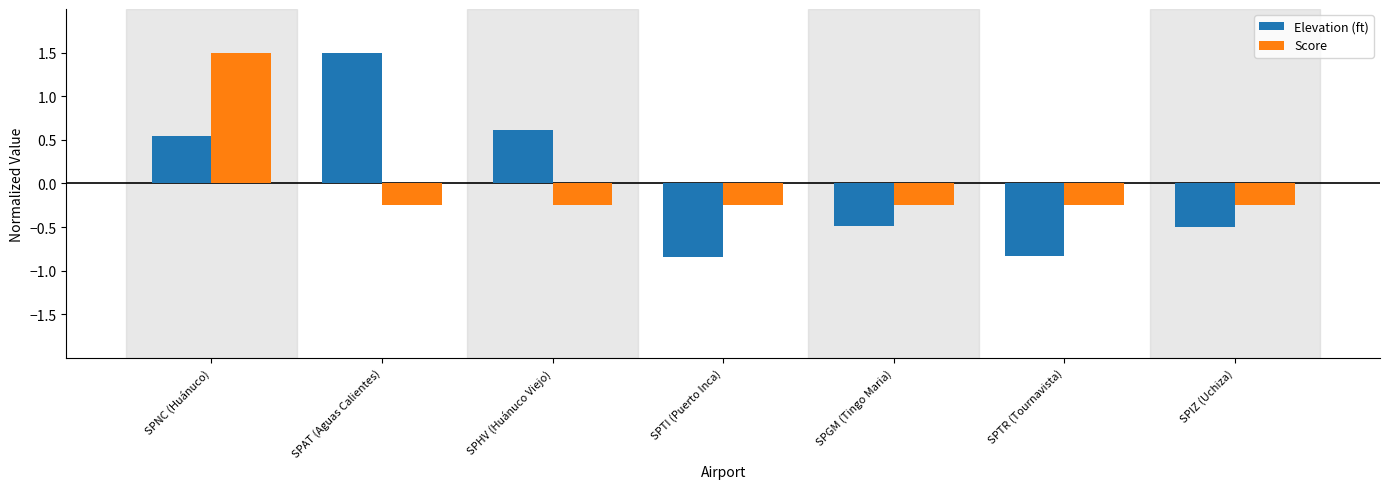

What are all the series names shown in the legend?

Elevation (ft), Score